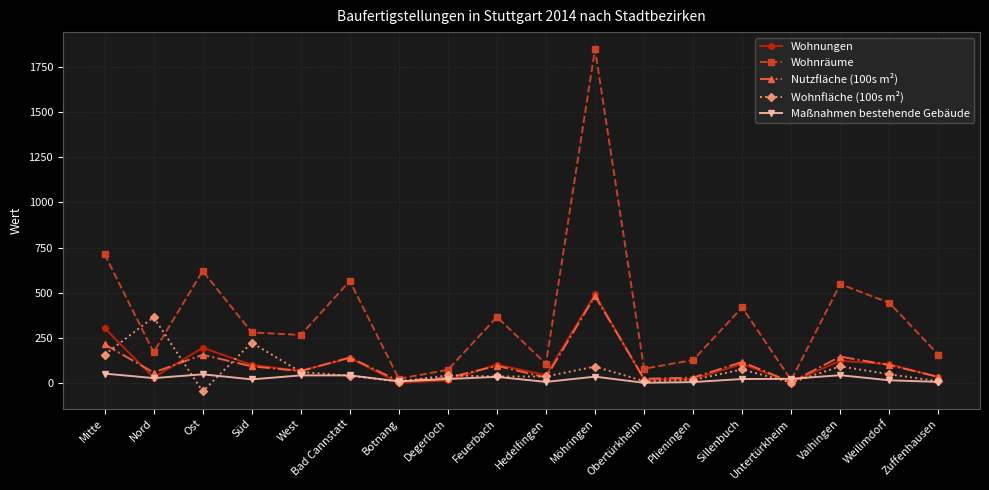

What is the label of the 18th point from the left?

Zuffenhausen